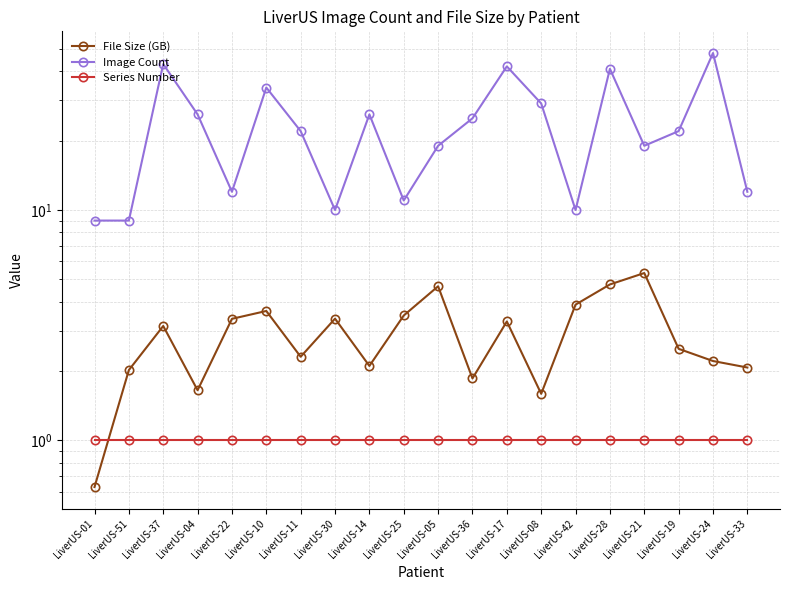

Reading left to right, extract all data points from this chart.

File Size (GB): 0.6	2.0	3.1	1.7	3.4	3.6	2.3	3.4	2.1	3.5	4.7	1.9	3.3	1.6	3.9	4.8	5.3	2.5	2.2	2.1
Image Count: 9.0	9.0	43.0	26.0	12.0	34.0	22.0	10.0	26.0	11.0	19.0	25.0	42.0	29.0	10.0	41.0	19.0	22.0	48.0	12.0
Series Number: 1.0	1.0	1.0	1.0	1.0	1.0	1.0	1.0	1.0	1.0	1.0	1.0	1.0	1.0	1.0	1.0	1.0	1.0	1.0	1.0